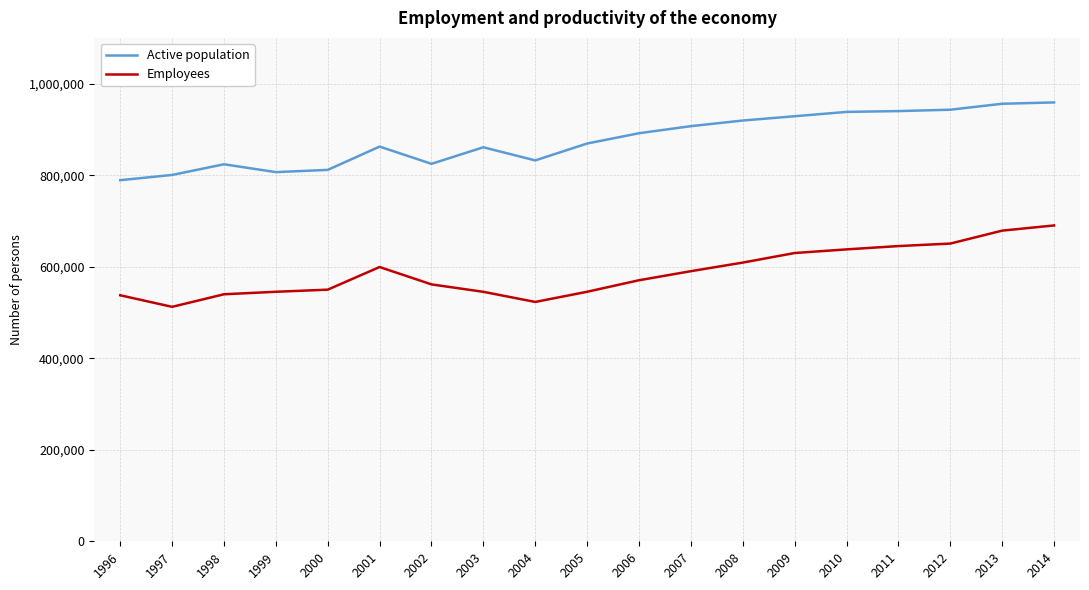

Is the value of Employees at 2010 greater than the value of Active population at 1998?

No